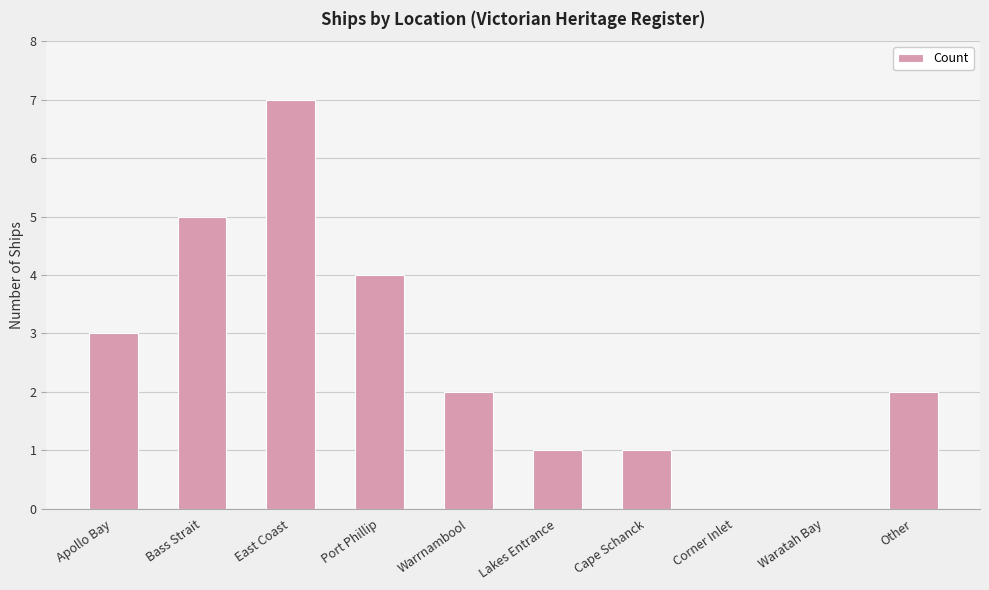

What is the ratio of the value at Apollo Bay to the value at Cape Schanck?

3.0